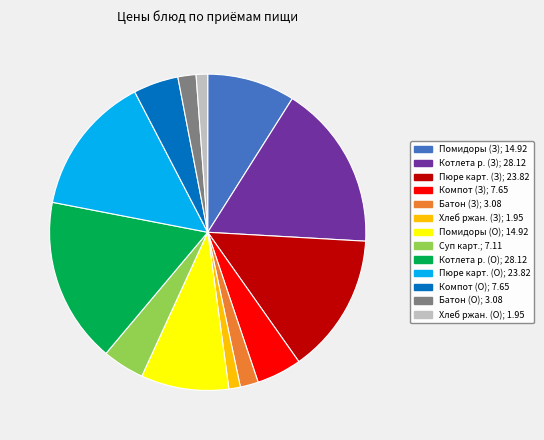

Is there any slice that represents more than half of the pie?

No